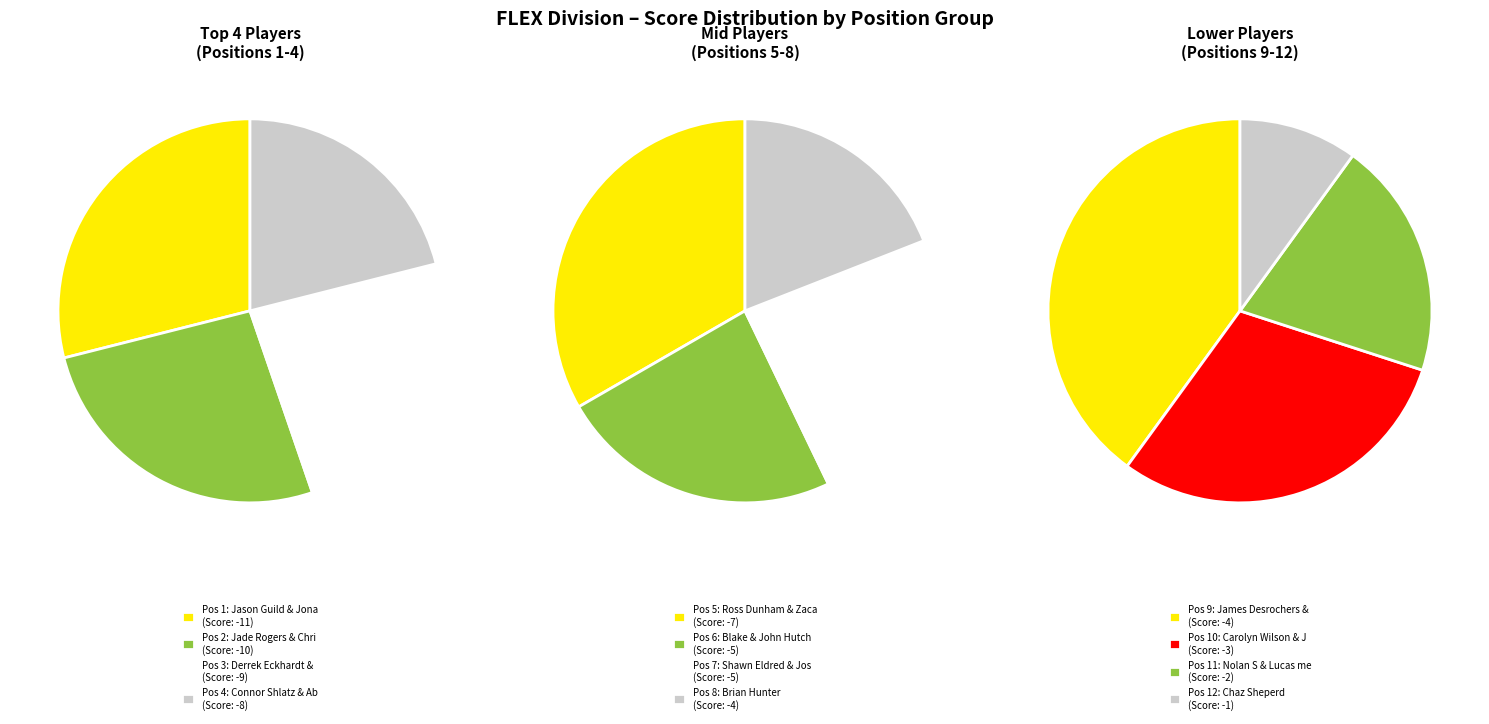

Is there any slice that represents more than half of the pie?

No